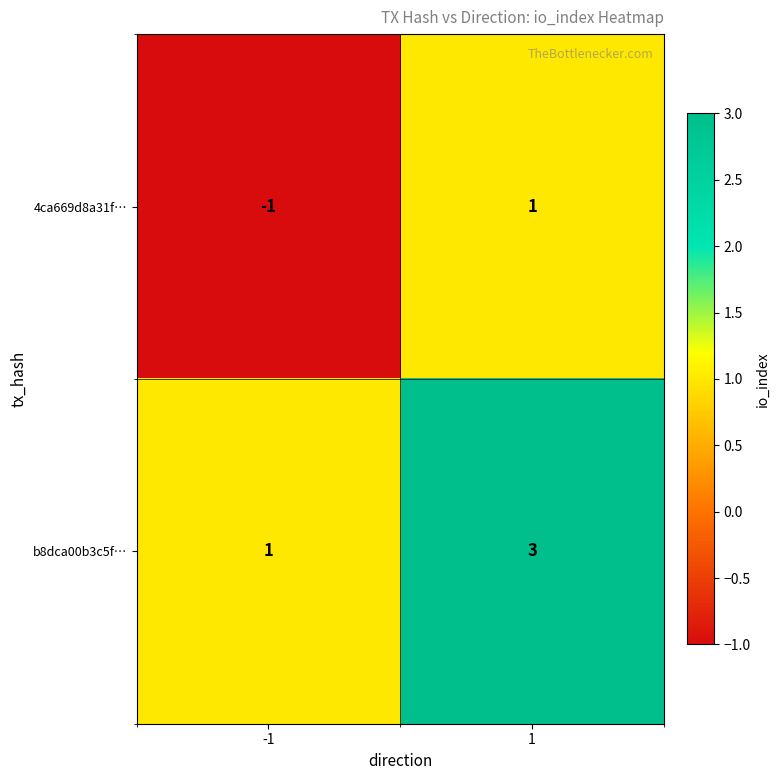

What is the maximum value for b8dca00b3c5f…?

3